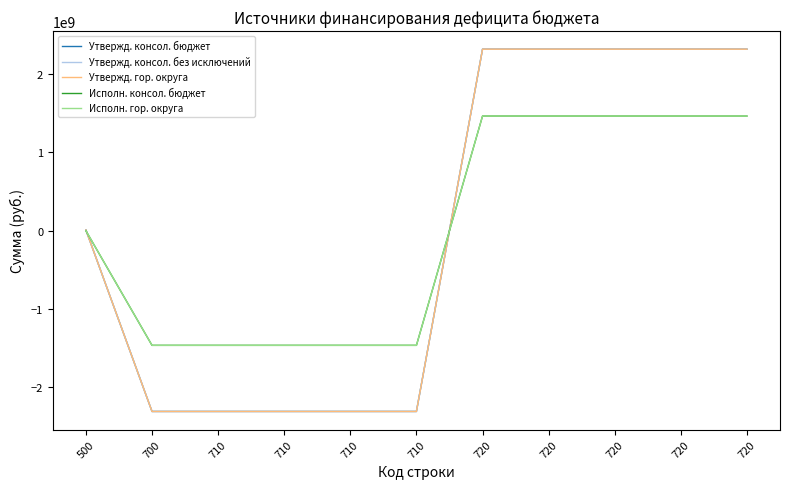

Does the chart display data point markers on the line(s)?

No